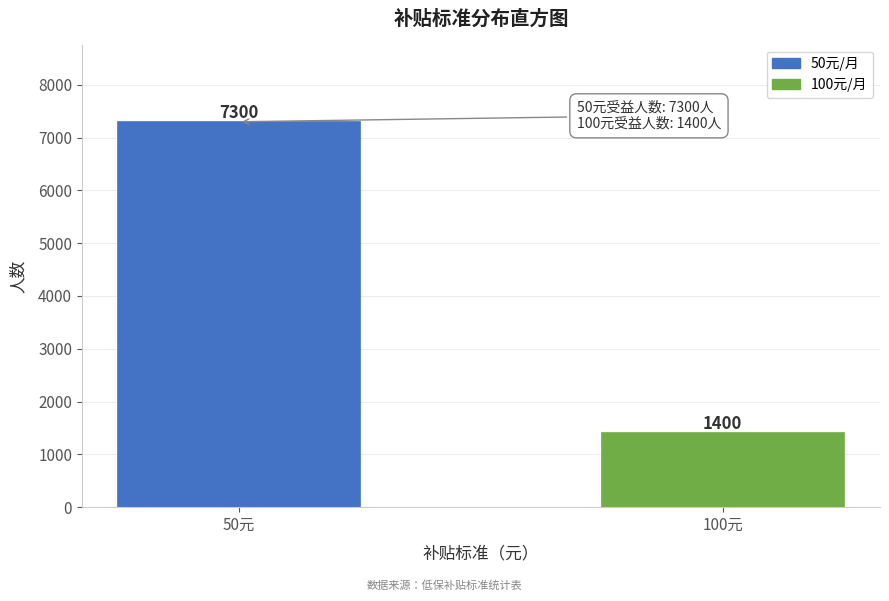

Reading left to right, list all the values displayed in this chart.

50元=7300	100元=1400